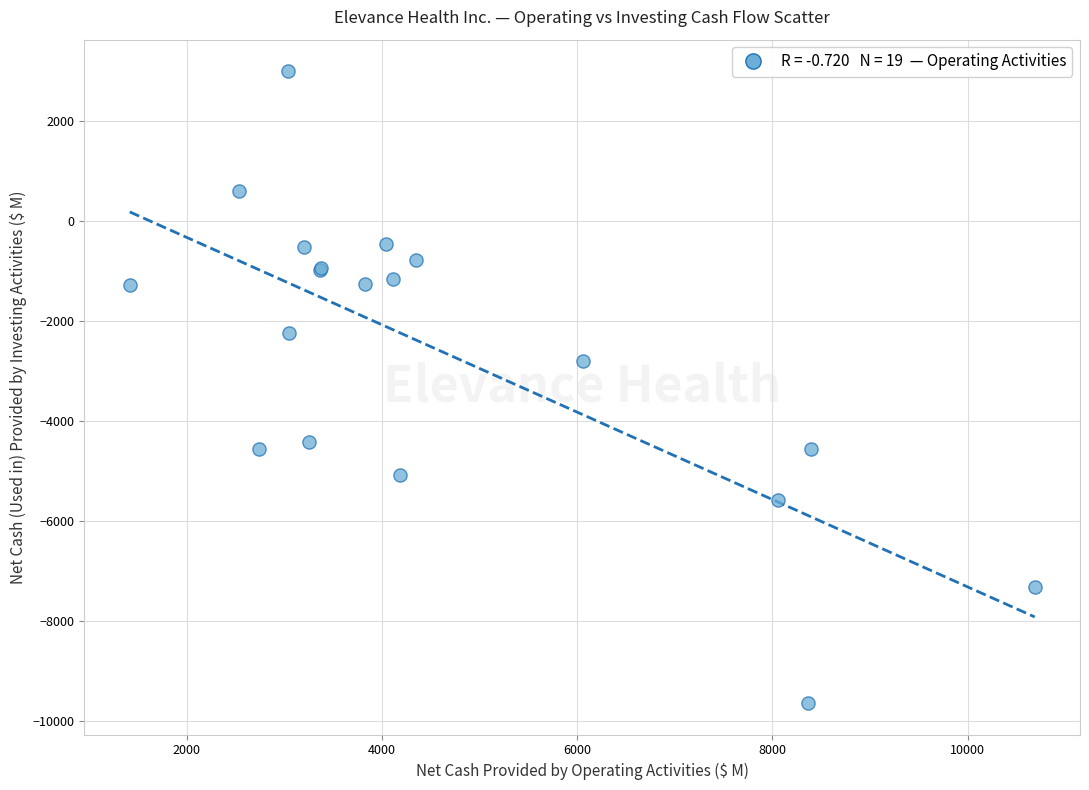

What Y value in the scatter plot is closest to -3317?

-2792